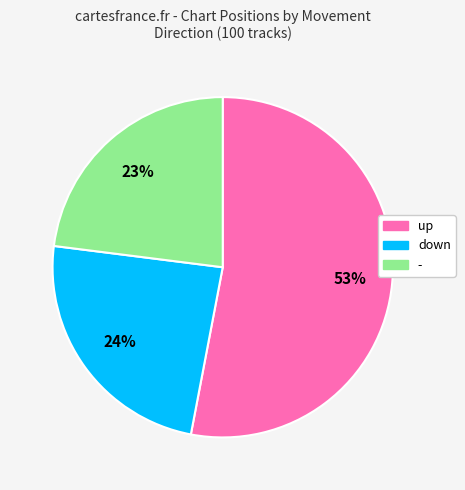

To the nearest percent, what is the difference between the largest and smallest slice percentages?

30%